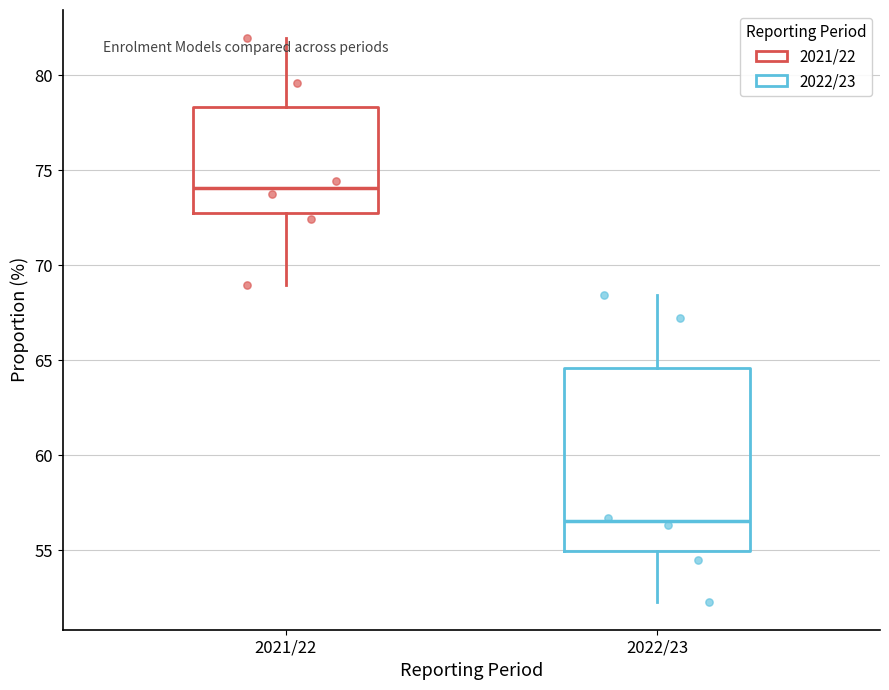

Reading left to right, read every box against the y-axis: the position of its median line, the range the box covers, and the ends of its whiskers. The values are not printed on the chart, so give them approximately, as read against the axis.

2021/22: median 74.0, box 72.5 to 78.5, whiskers 69.0 to 82.0
2022/23: median 56.5, box 55.0 to 64.5, whiskers 52.5 to 68.5